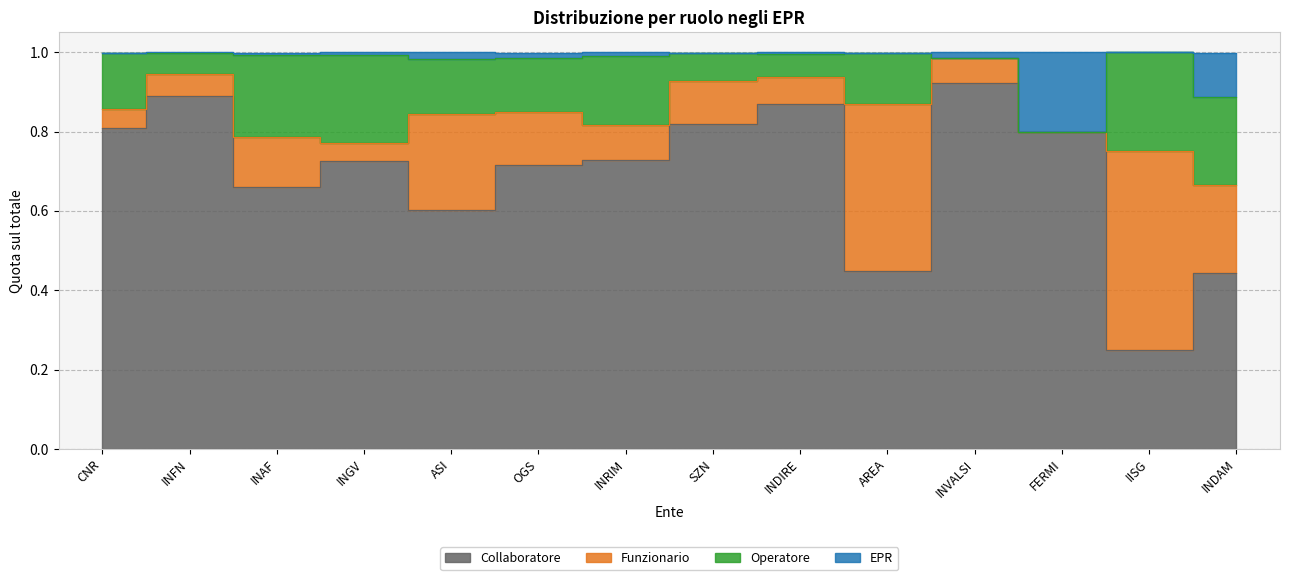

What is the greatest value displayed?

1.0